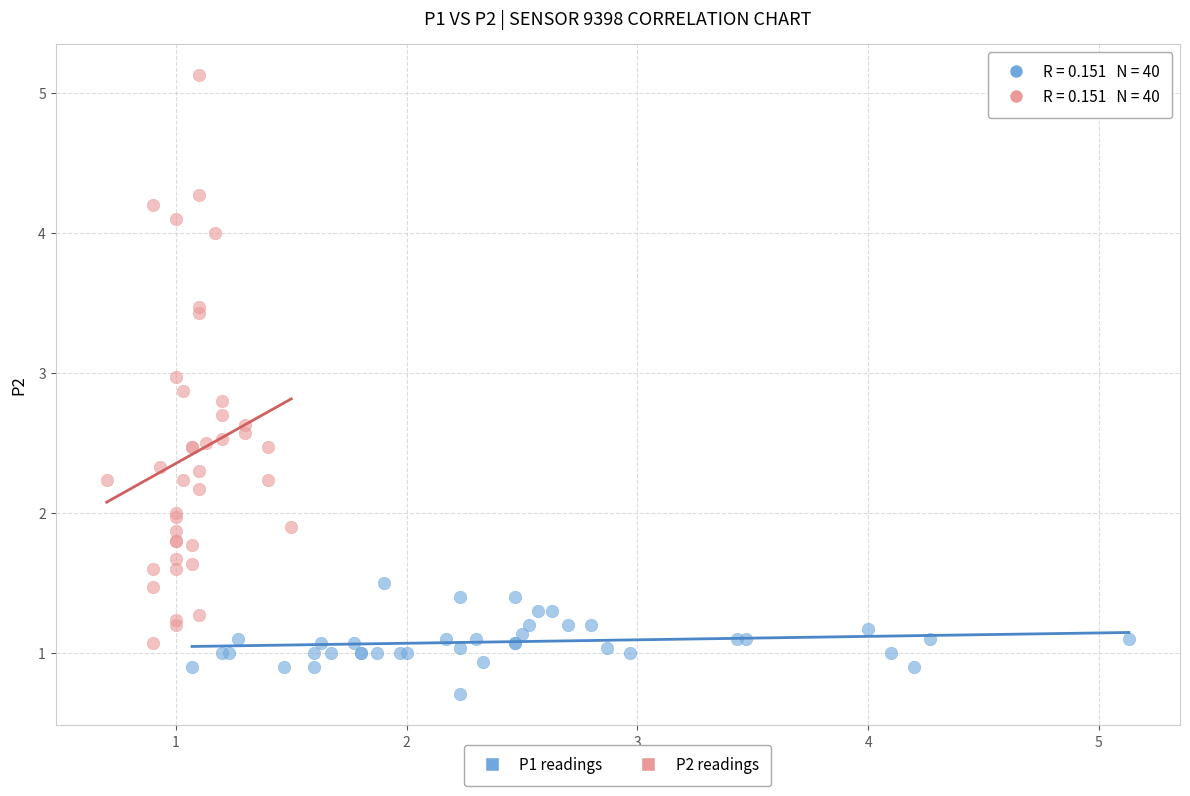

Which series reaches the maximum Y coordinate?

P2 readings